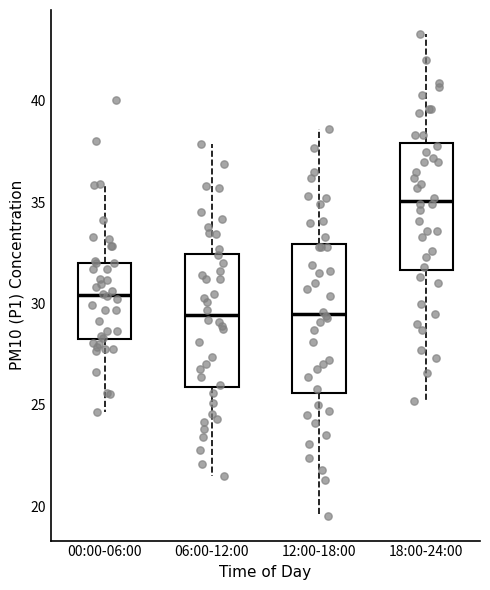

Where is the upper edge of the box for 00:00-06:00 on the y-axis? The values are not printed on the chart, so give them approximately, as read against the axis.

32.0